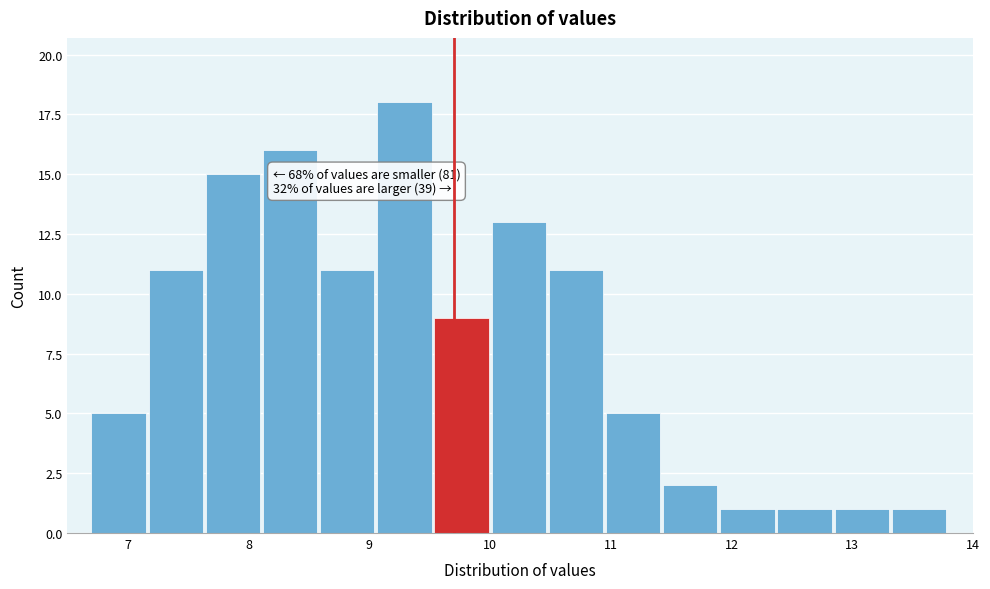

Over which range of the x-axis is the bar tallest?

9.1 to 9.5